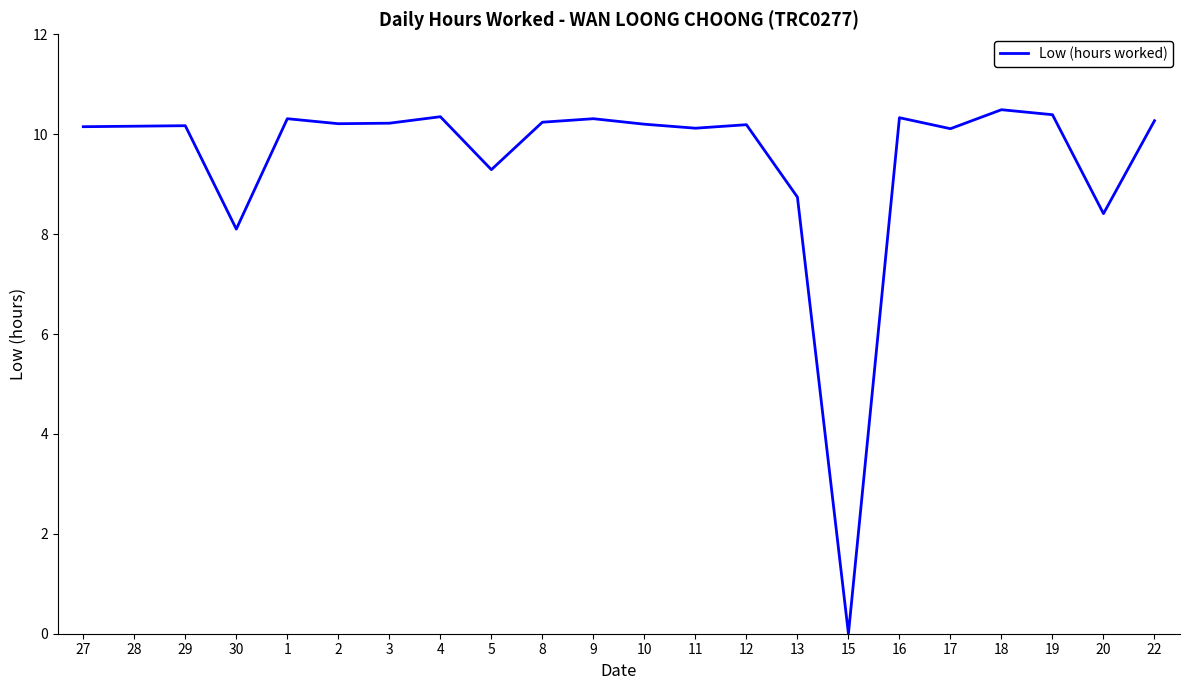

What position from the right is 4?

15